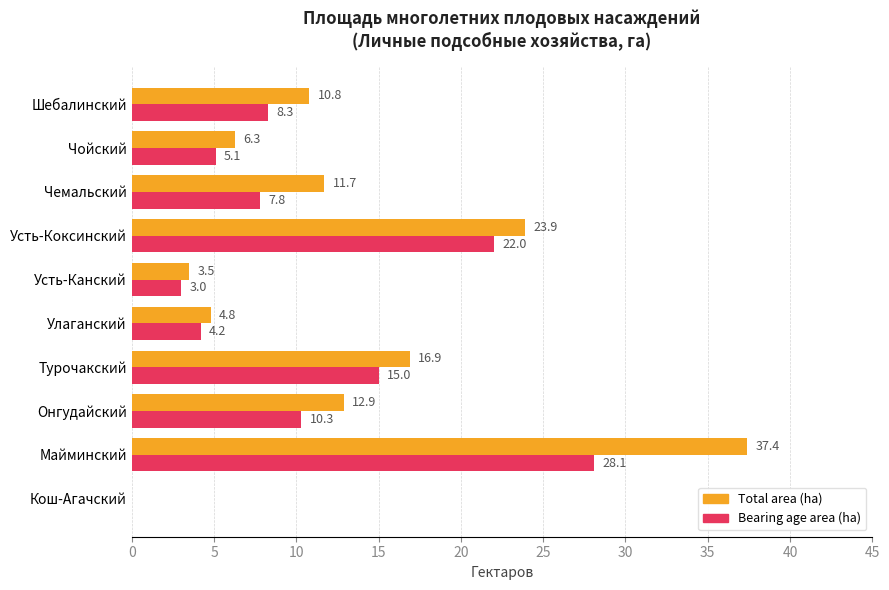

Which series has the largest total across all categories?

Total area (ha)